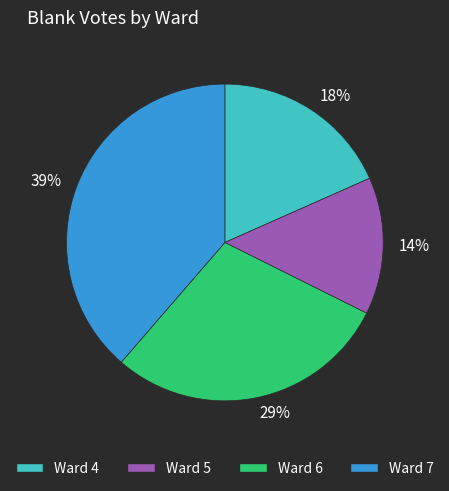

The 18% slice represents 32% of the pie. True or false?

False